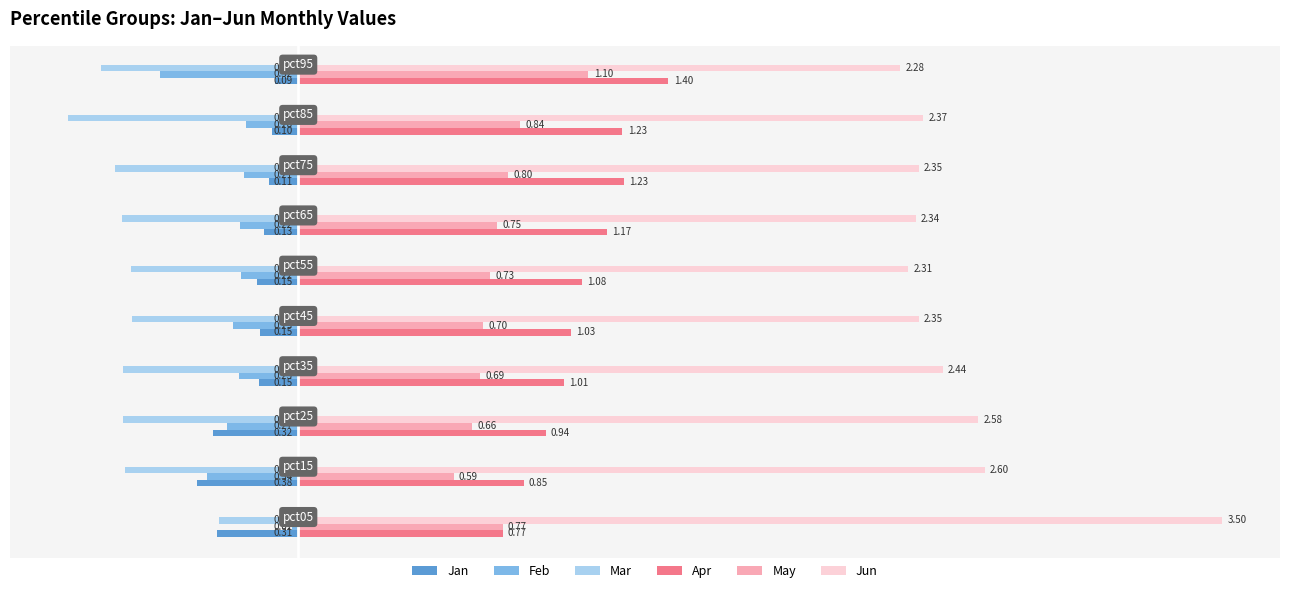

What is the difference between the maximum and minimum values in the May series?

0.5